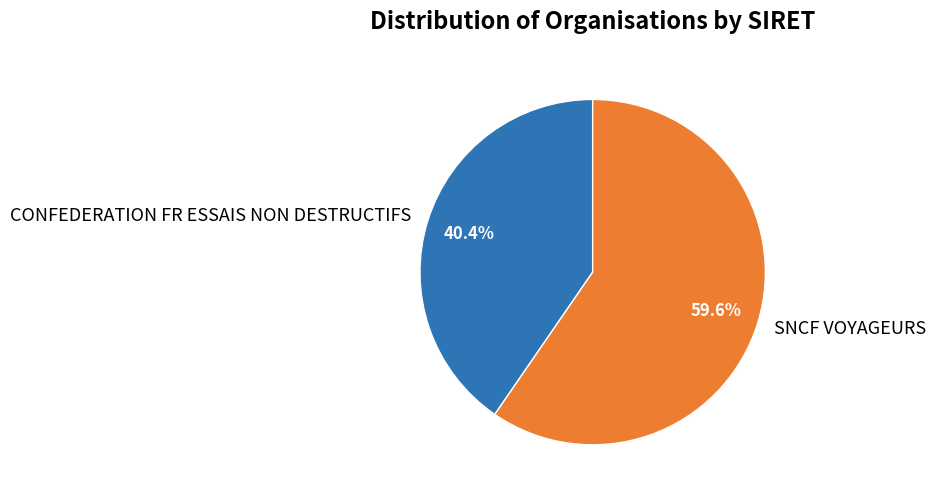

Which slice is the smallest?

CONFEDERATION FR ESSAIS NON DESTRUCTIFS